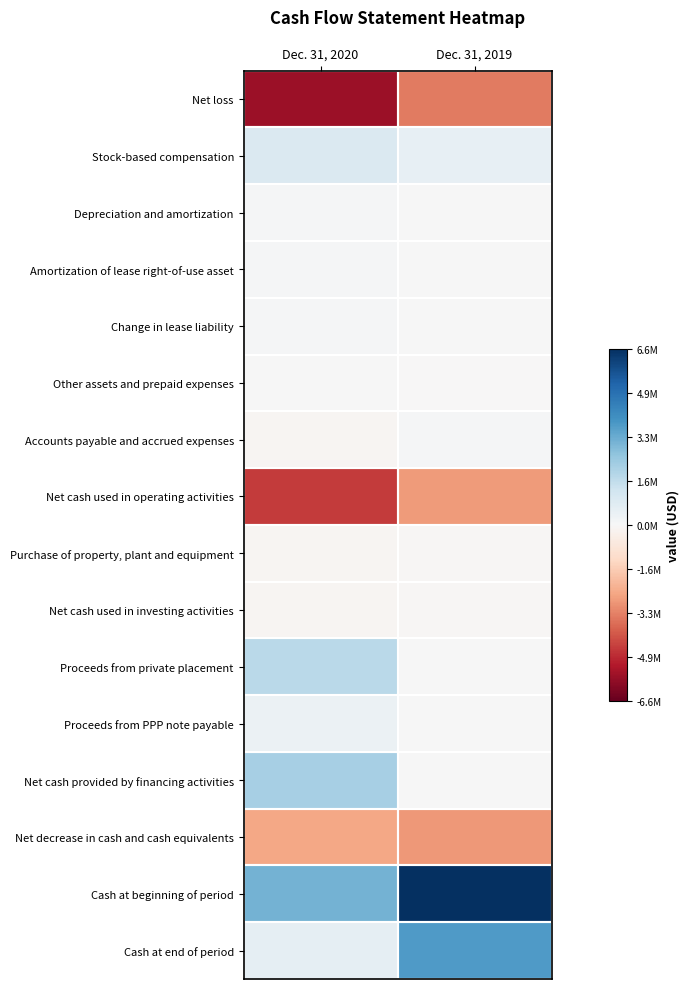

What is the spread (max minus min) of values at Dec. 31, 2019?

9957049